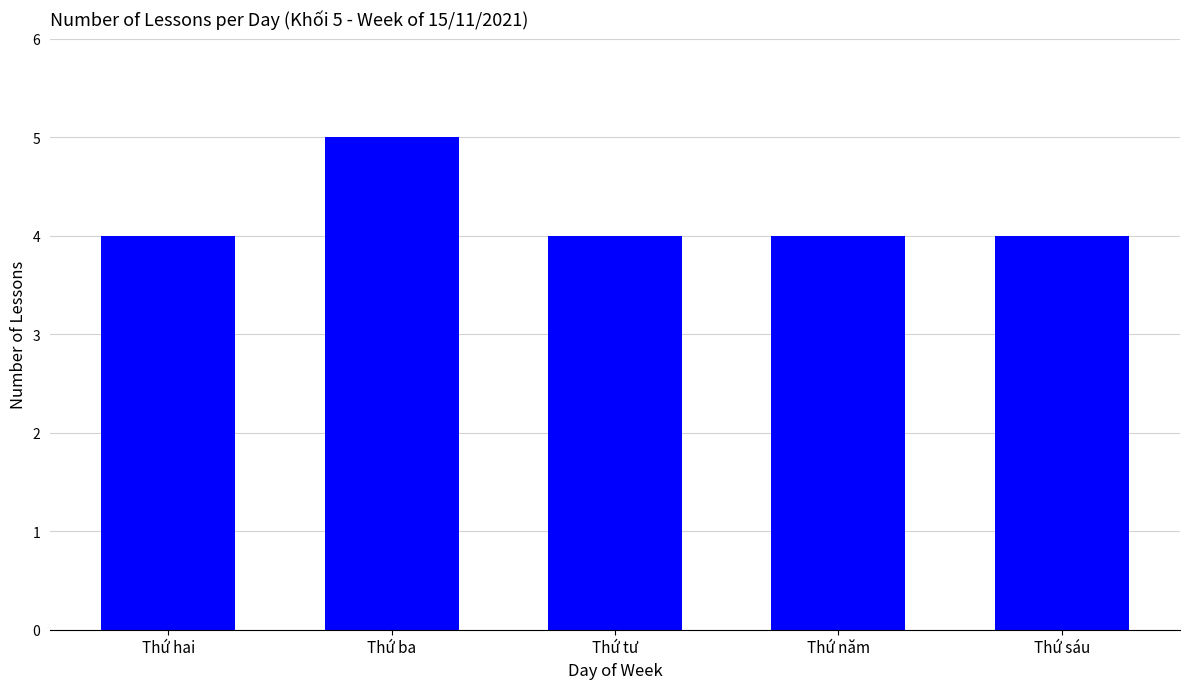

What is the label of the 5th bar from the right?

Thứ hai